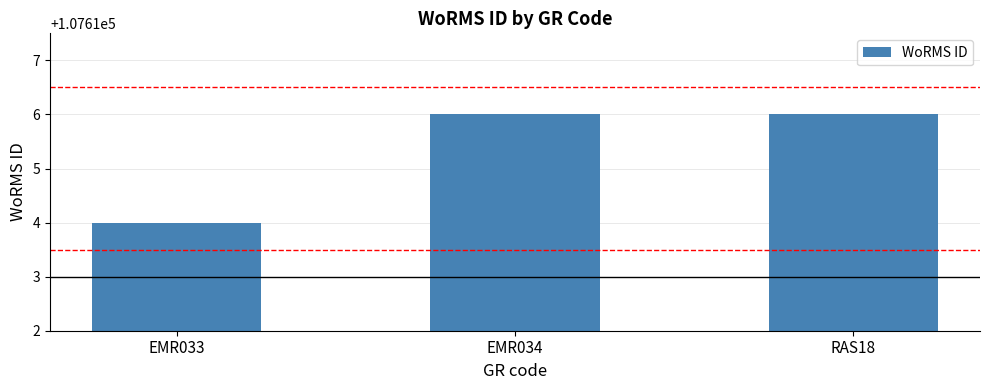

What is the label of the 1st bar from the left?

EMR033